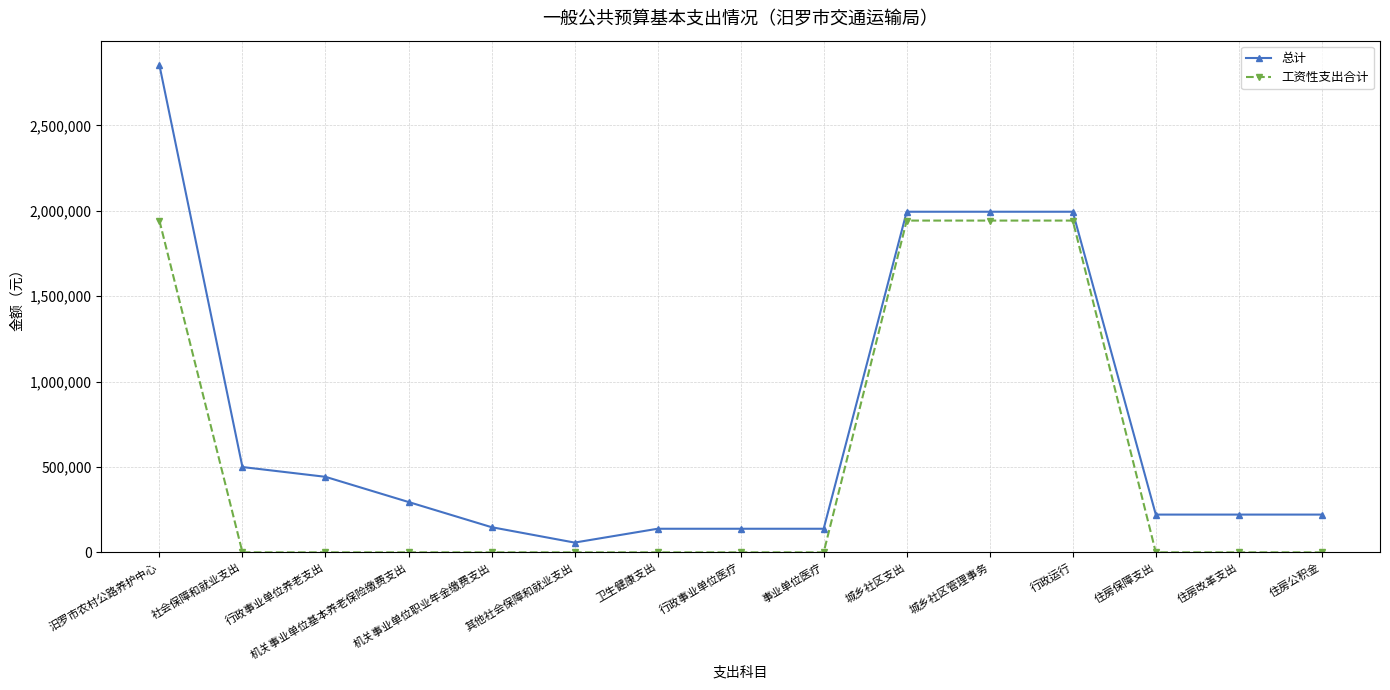

How many values in the 总计 series are below 221184?

5